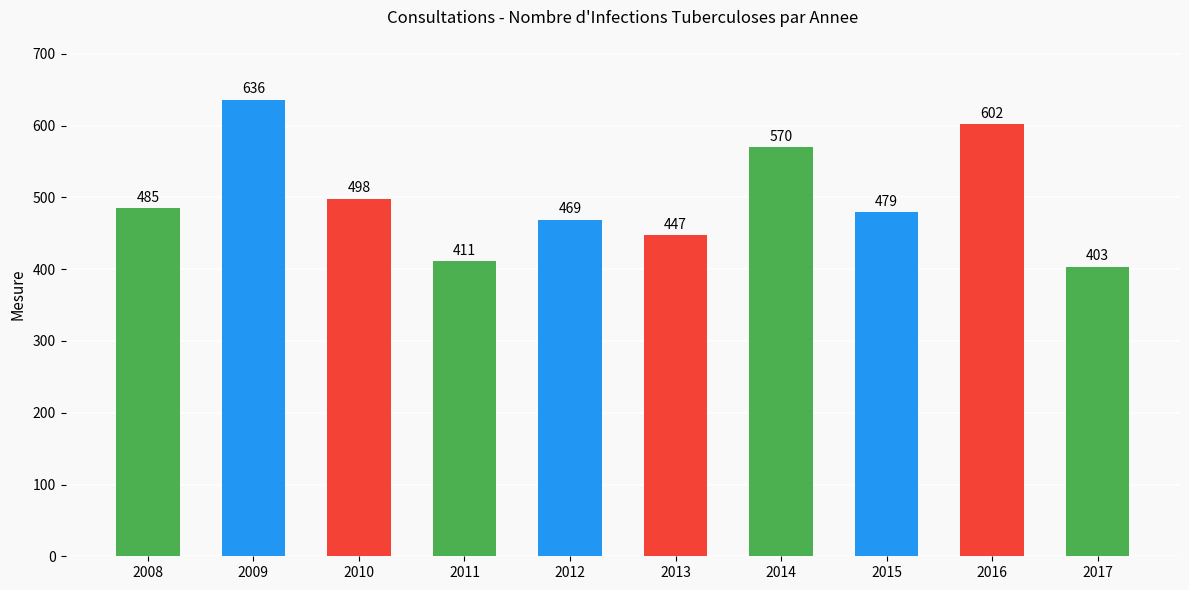

Which category has the highest value across all series?

2009